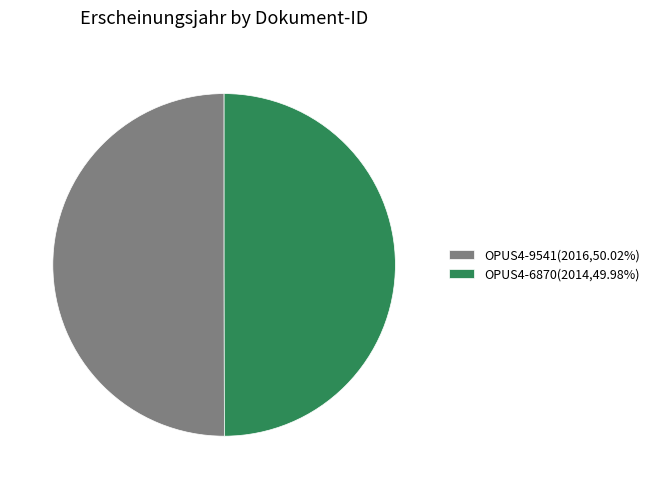

Combined, do OPUS4-6870(2014,49.98%) and OPUS4-9541(2016,50.02%) account for over 50%?

Yes